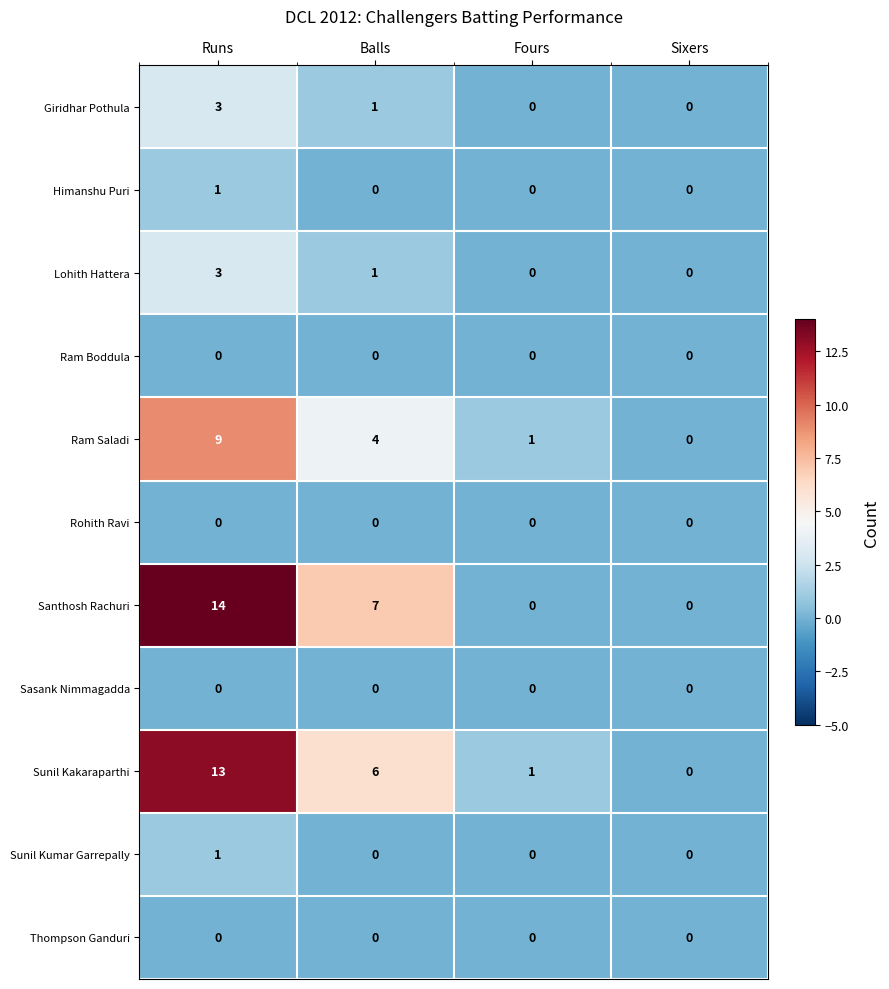

Which series has the widest spread of values?

Santhosh Rachuri